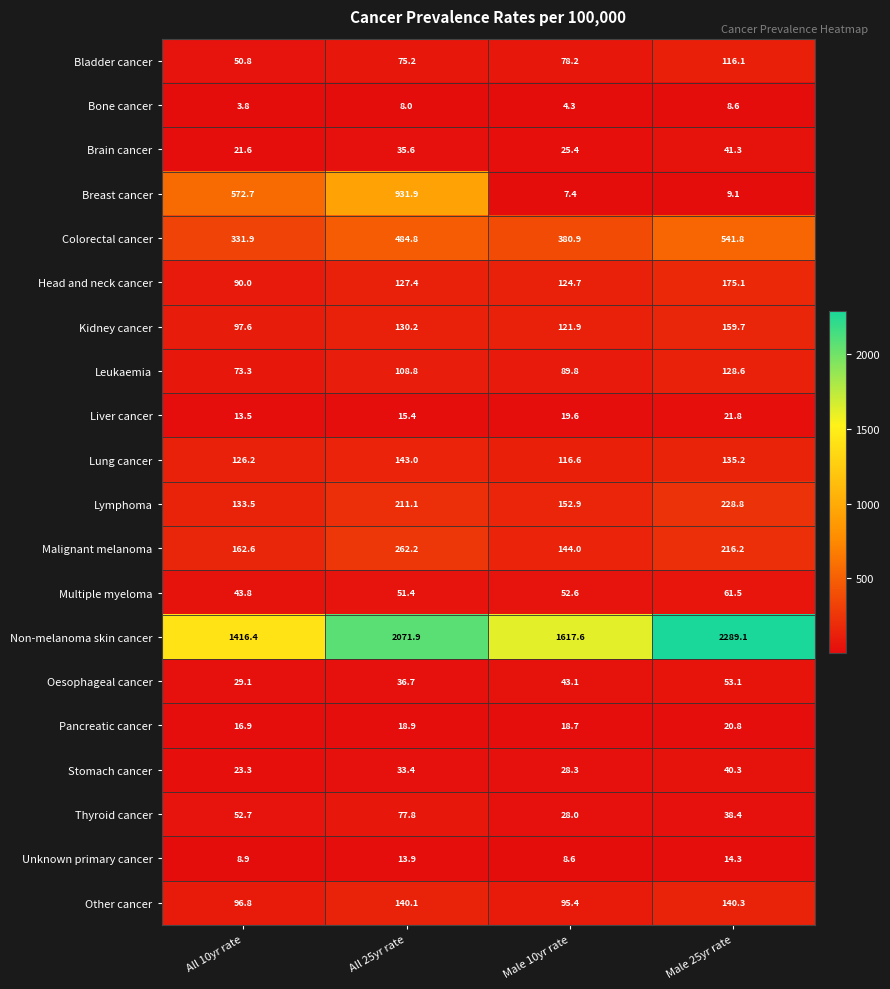

Which series has the widest spread of values?

Breast cancer